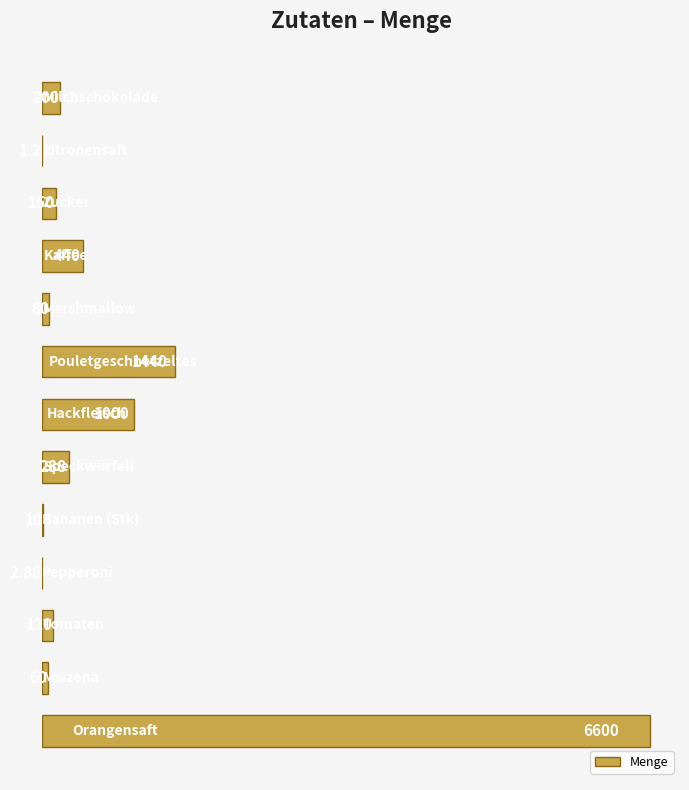

Count the number of data series in this chart.

1